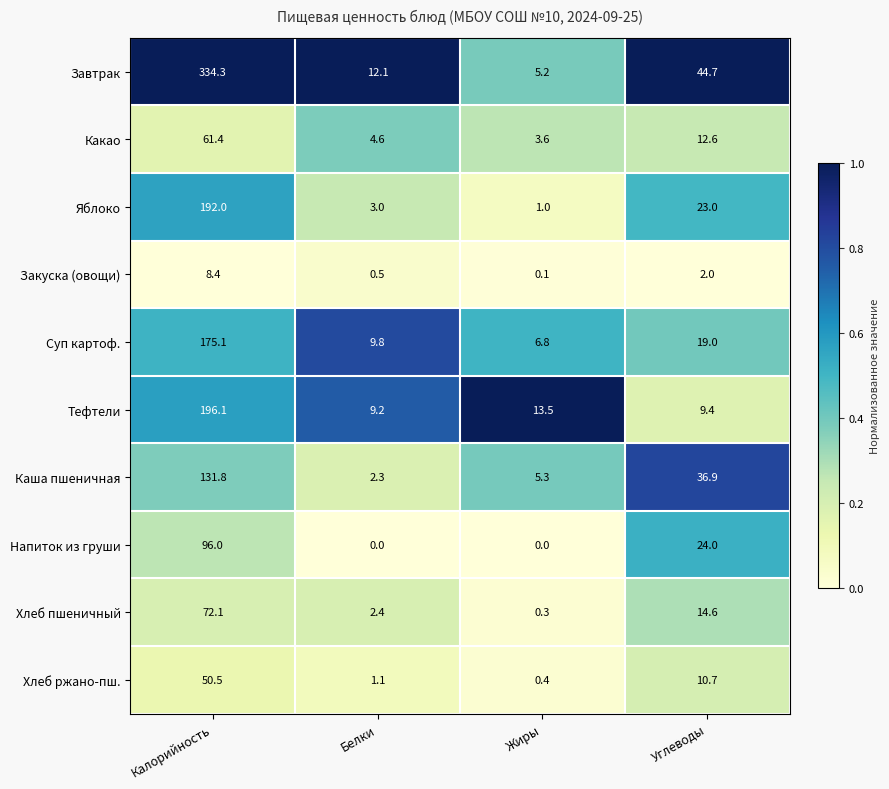

Where is Каша пшеничная nearest to the value 67?

Углеводы